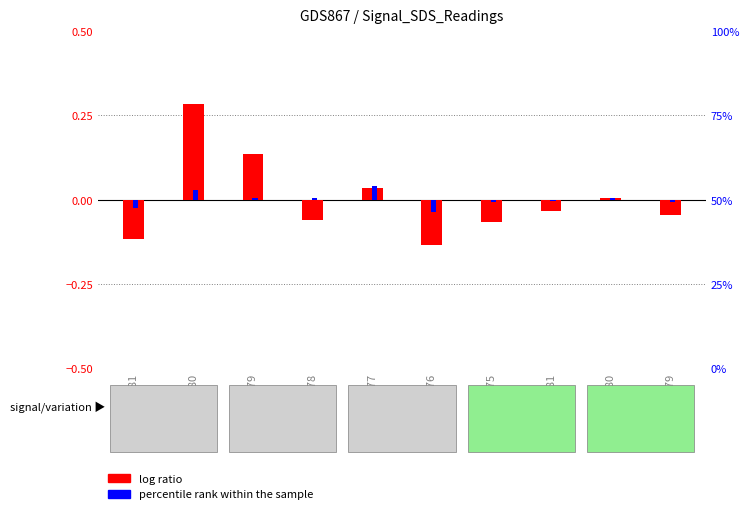

Rank the categories by percentile rank within the sample value from highest to lowest.

-77, -80, -79, -78, -80, -81, -75, -79, -81, -76